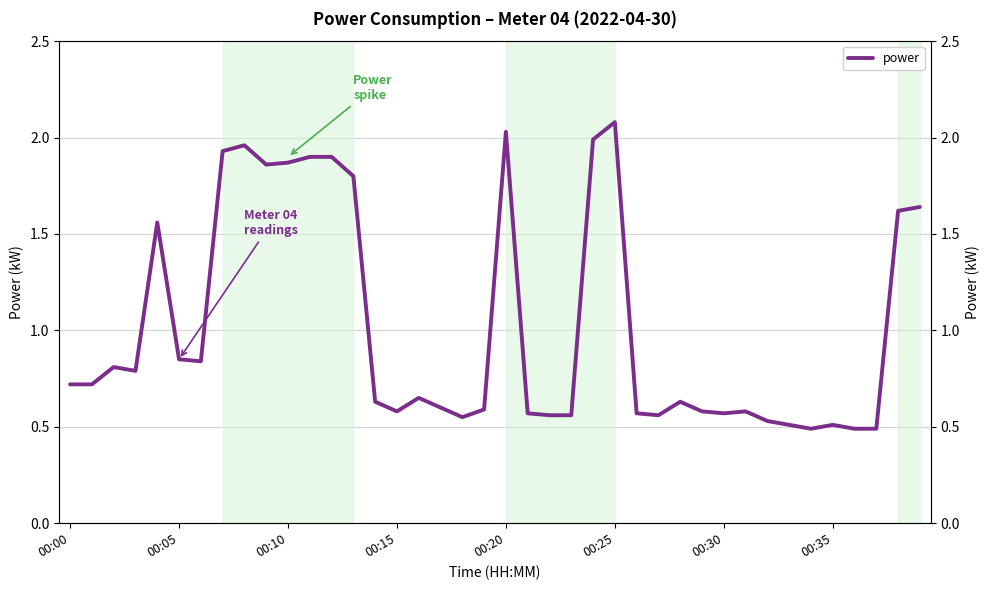

Is it true that the value at 27 is 0.1?

False